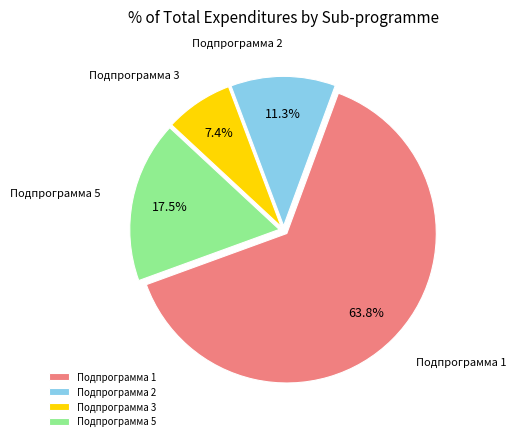

Between Подпрограмма 5 and Подпрограмма 3, which is larger?

Подпрограмма 5